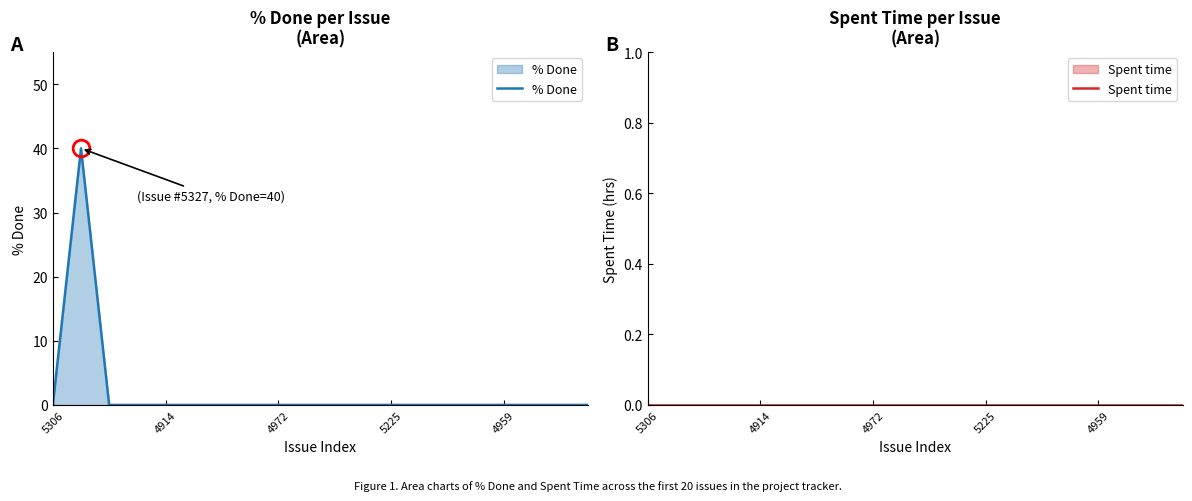

Which series has the largest total across all categories?

% Done